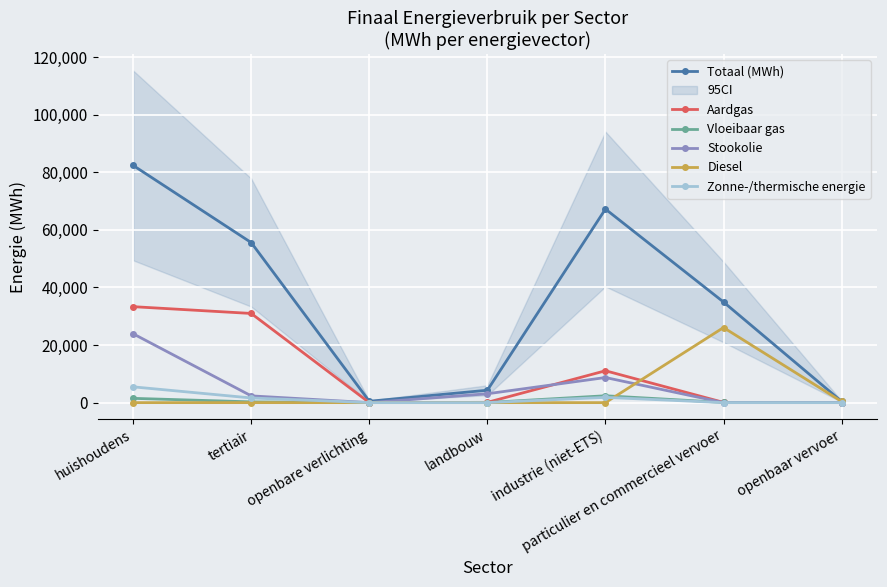

Is the value of Stookolie at openbare verlichting greater than the value of Diesel at openbaar vervoer?

No